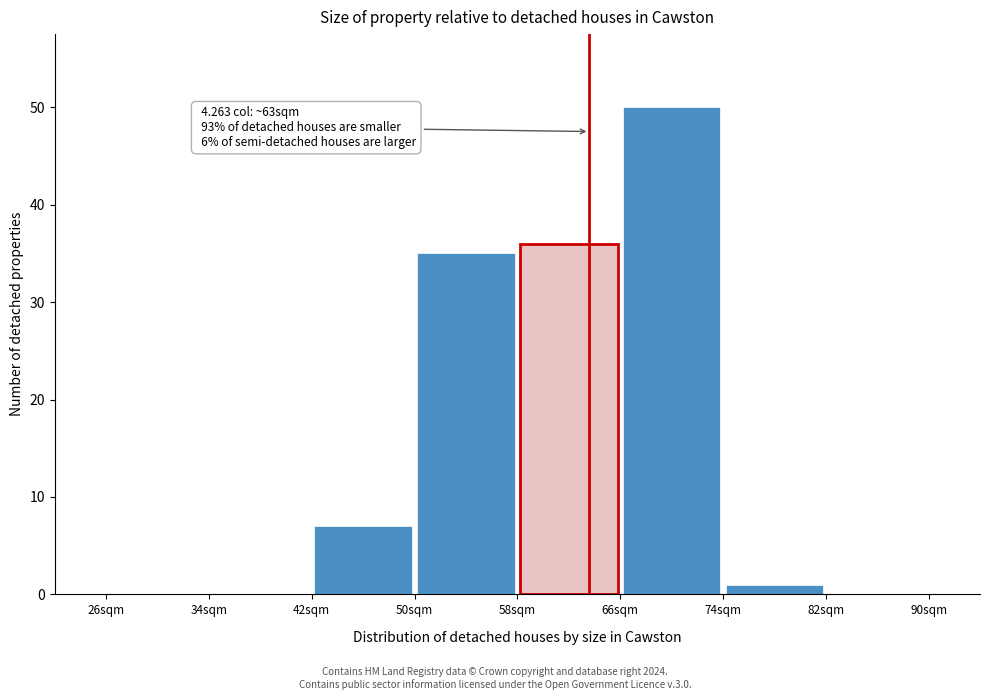

Over which range of the x-axis is the bar tallest?

66 to 74